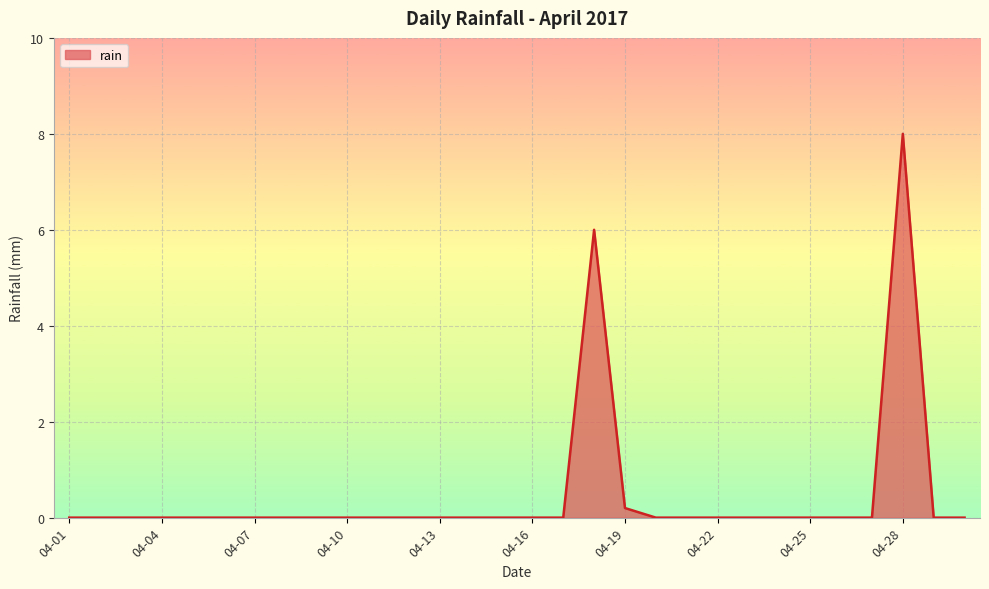

How many categories are shown in the chart?

30